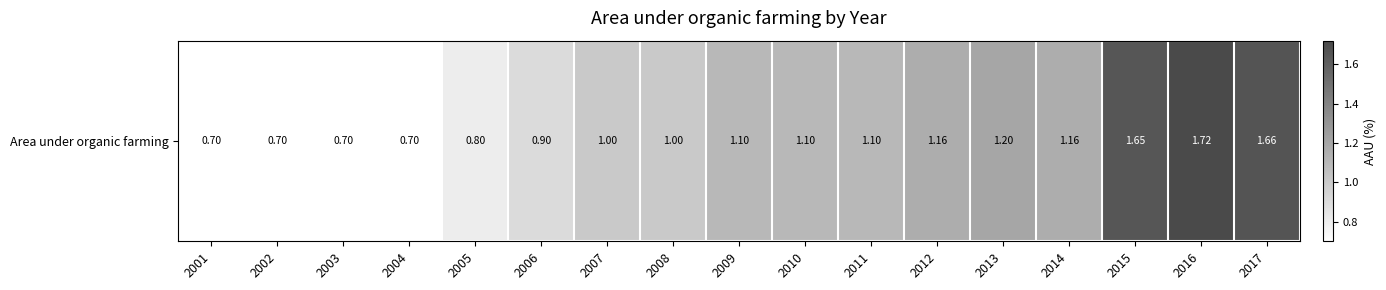

Where does the data first go above 1?

2009